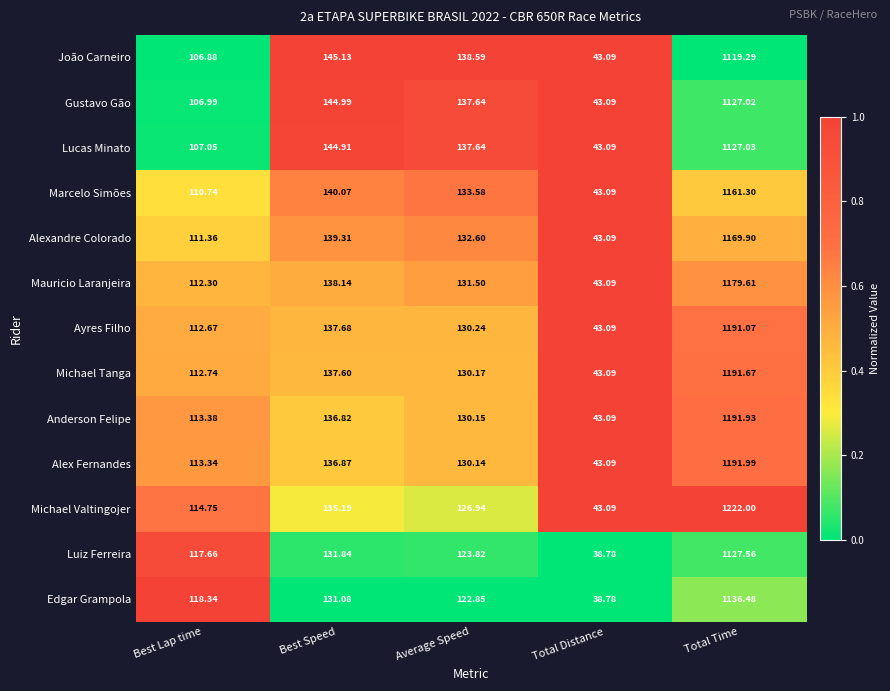

Which series has the widest spread of values?

Michael Valtingojer